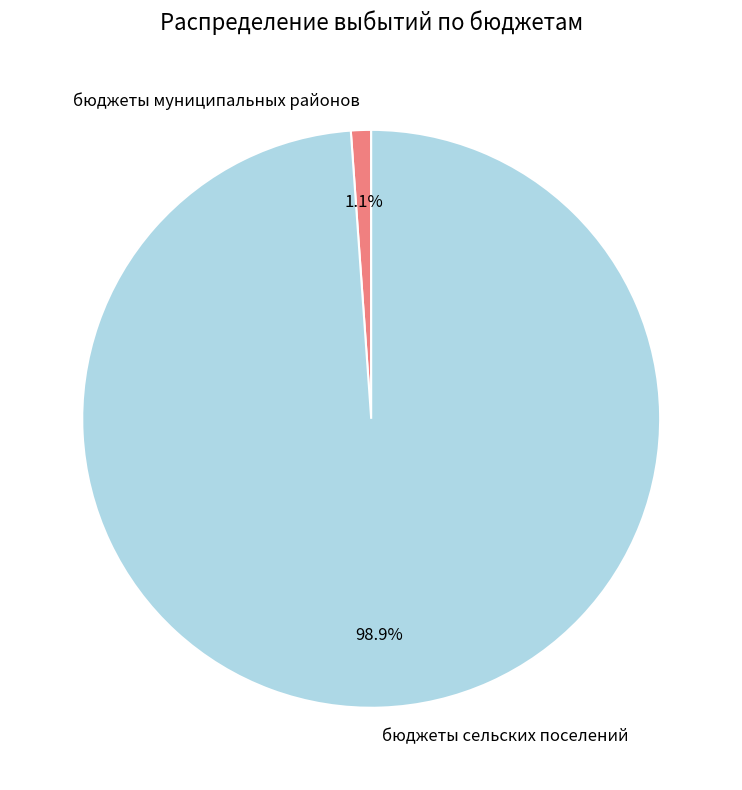

Which category has the biggest portion of the pie?

бюджеты сельских поселений